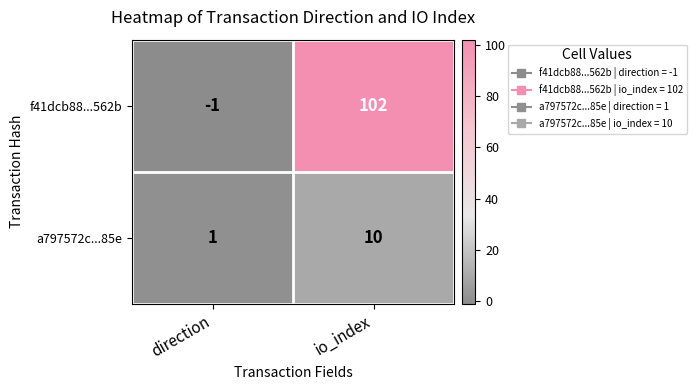

Which series changed the most between direction and io_index?

f41dcb88...562b